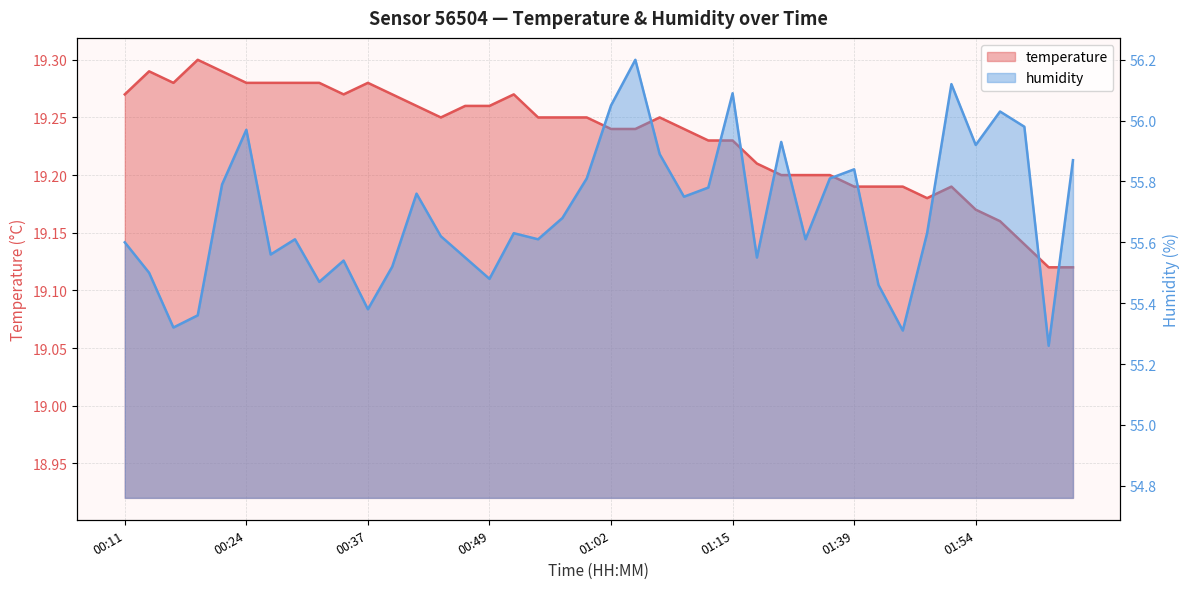

Reading left to right, list all the values displayed in this chart.

temperature: 19.3	19.3	19.3	19.3	19.3	19.3	19.3	19.3	19.3	19.3	19.3	19.3	19.3	19.2	19.3	19.3	19.3	19.2	19.2	19.2	19.2	19.2	19.2	19.2	19.2	19.2	19.2	19.2	19.2	19.2	19.2	19.2	19.2	19.2	19.2	19.2	19.2	19.1	19.1	19.1
humidity: 55.6	55.5	55.3	55.4	55.8	56.0	55.6	55.6	55.5	55.5	55.4	55.5	55.8	55.6	55.5	55.5	55.6	55.6	55.7	55.8	56.0	56.2	55.9	55.8	55.8	56.1	55.5	55.9	55.6	55.8	55.8	55.5	55.3	55.6	56.1	55.9	56.0	56.0	55.3	55.9